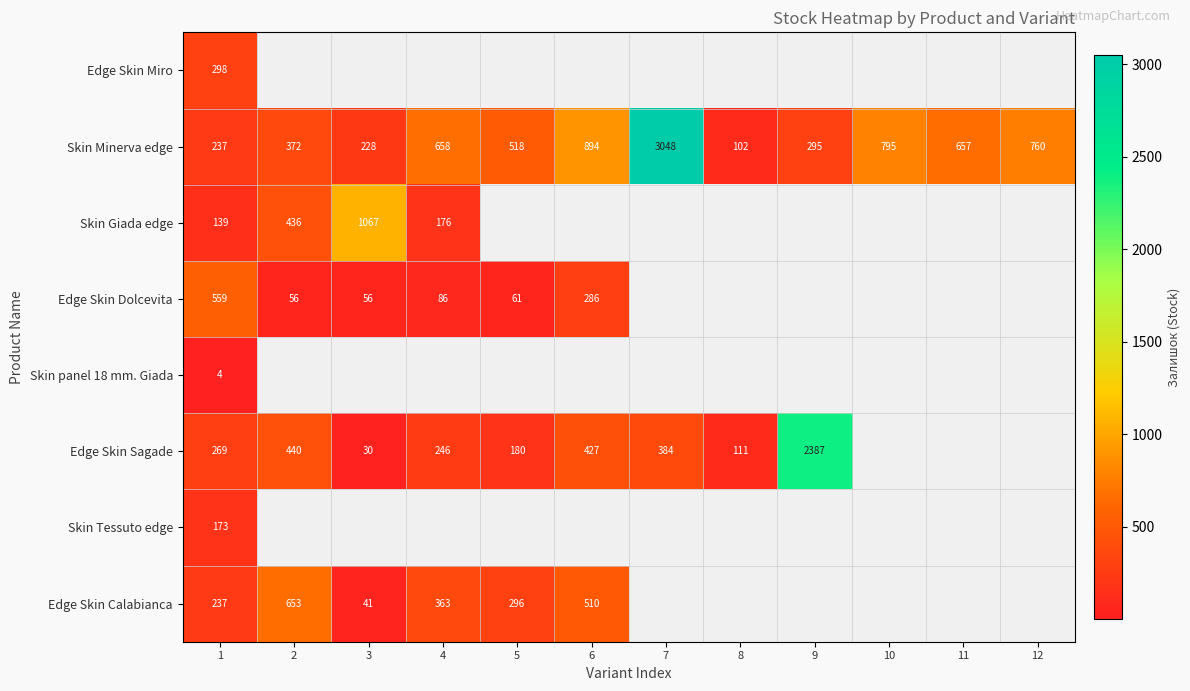

Is the value of Skin Minerva edge at 3 greater than the value of Edge Skin Sagade at 4?

No